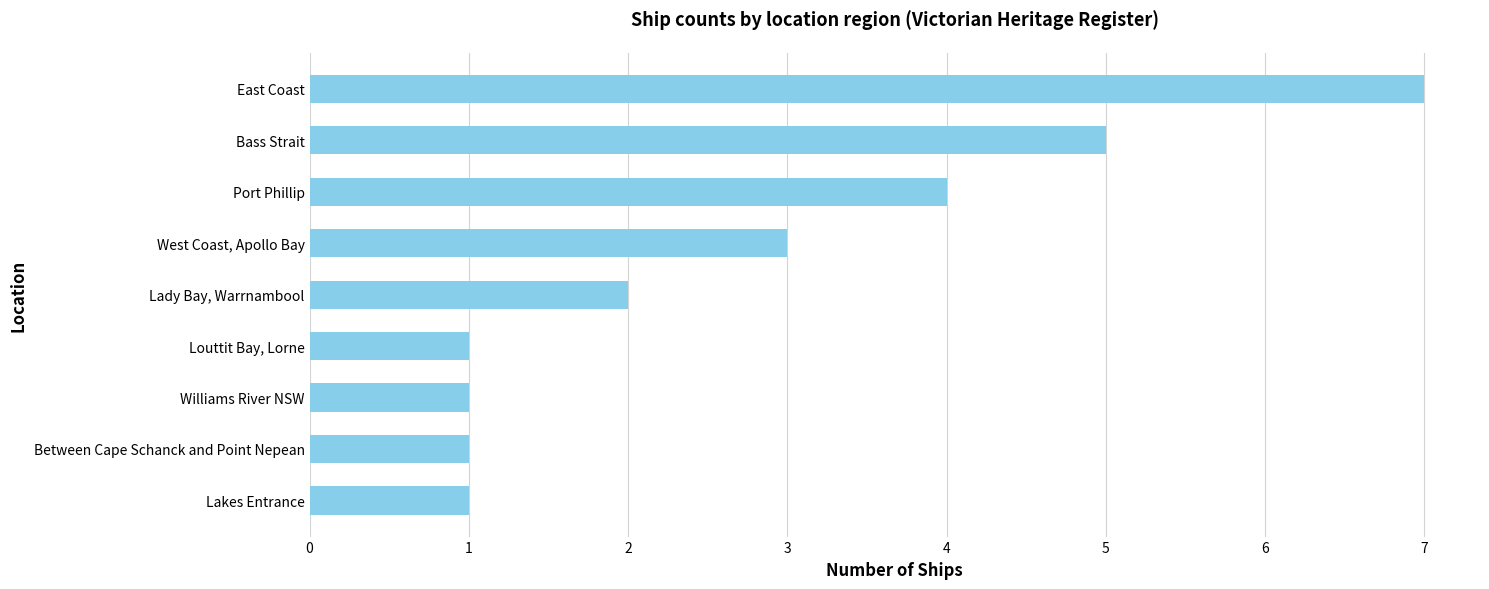

Reading bottom to top, what are all the values shown in this chart?

Lakes Entrance=1	Between Cape Schanck and Point Nepean=1	Williams River NSW=1	Louttit Bay, Lorne=1	Lady Bay, Warrnambool=2	West Coast, Apollo Bay=3	Port Phillip=4	Bass Strait=5	East Coast=7